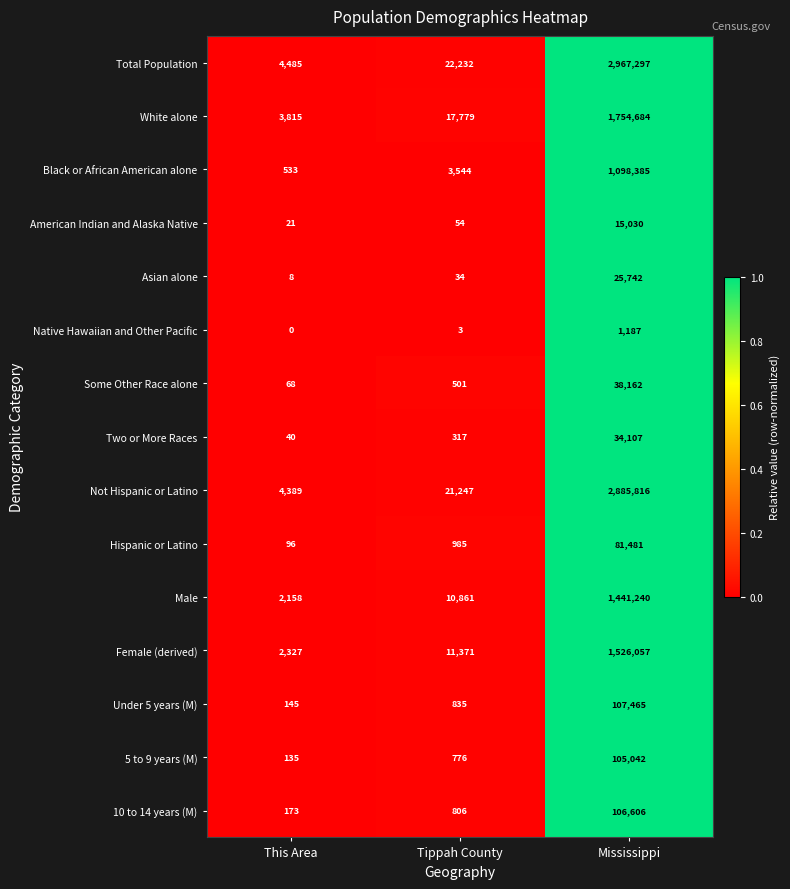

Rank the series by their maximum value, from lowest to highest.

Native Hawaiian and Other Pacific, American Indian and Alaska Native, Asian alone, Two or More Races, Some Other Race alone, Hispanic or Latino, 5 to 9 years (M), 10 to 14 years (M), Under 5 years (M), Black or African American alone, Male, Female (derived), White alone, Not Hispanic or Latino, Total Population